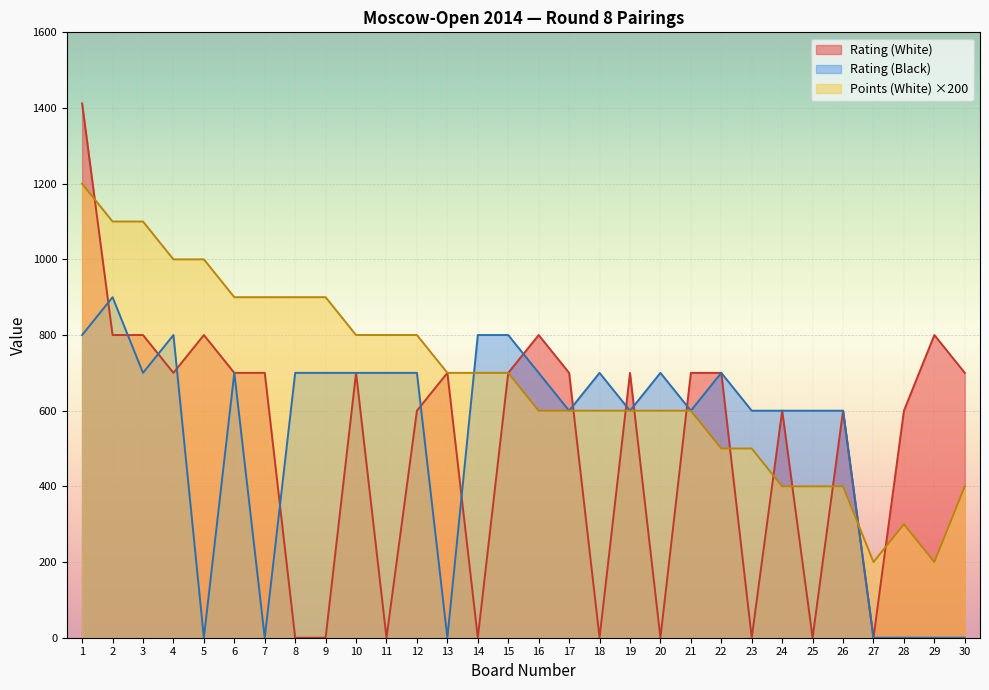

Reading left to right, extract all data points from this chart.

Rating (White): 1=1412	2=800	3=800	4=700	5=800	6=700	7=700	8=0	9=0	10=700	11=0	12=600	13=700	14=0	15=700	16=800	17=700	18=0	19=700	20=0	21=700	22=700	23=0	24=600	25=0	26=600	27=0	28=600	29=800	30=700
Rating (Black): 1=800	2=900	3=700	4=800	5=0	6=700	7=0	8=700	9=700	10=700	11=700	12=700	13=0	14=800	15=800	16=700	17=600	18=700	19=600	20=700	21=600	22=700	23=600	24=600	25=600	26=600	27=0	28=0	29=0	30=0
Points (White): 1=1200	2=1100	3=1100	4=1000	5=1000	6=900	7=900	8=900	9=900	10=800	11=800	12=800	13=700	14=700	15=700	16=600	17=600	18=600	19=600	20=600	21=600	22=500	23=500	24=400	25=400	26=400	27=200	28=300	29=200	30=400